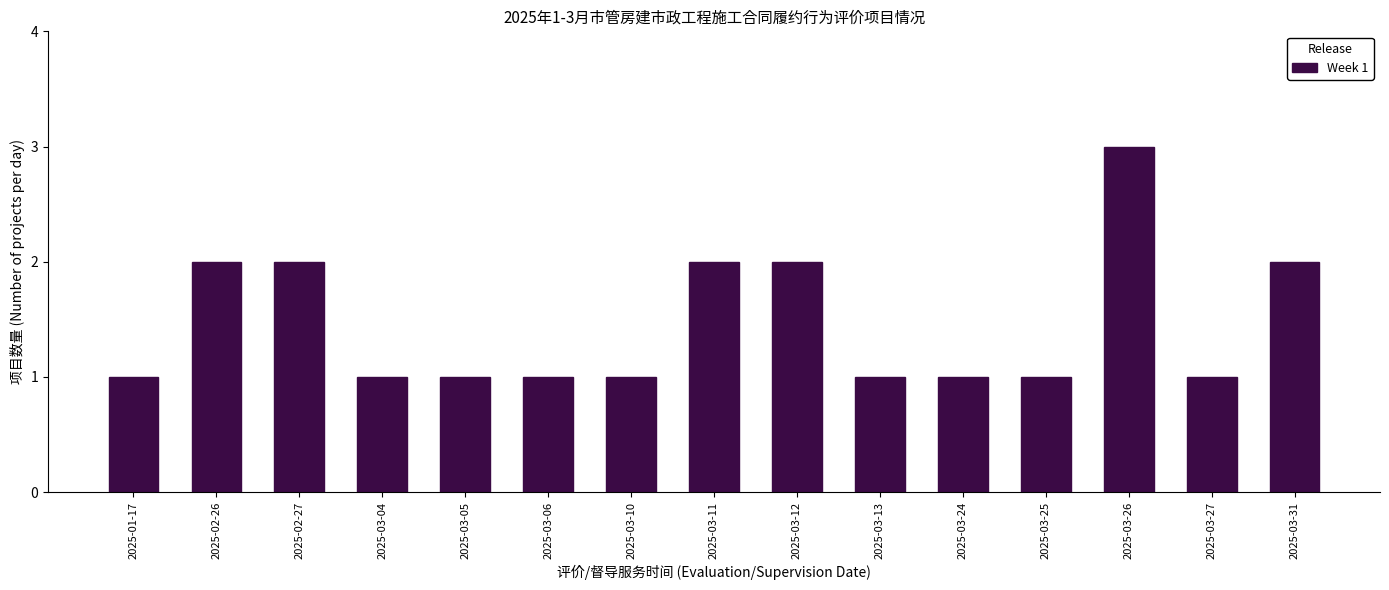

Reading left to right, list all the values displayed in this chart.

2025-01-17=1	2025-02-26=2	2025-02-27=2	2025-03-04=1	2025-03-05=1	2025-03-06=1	2025-03-10=1	2025-03-11=2	2025-03-12=2	2025-03-13=1	2025-03-24=1	2025-03-25=1	2025-03-26=3	2025-03-27=1	2025-03-31=2